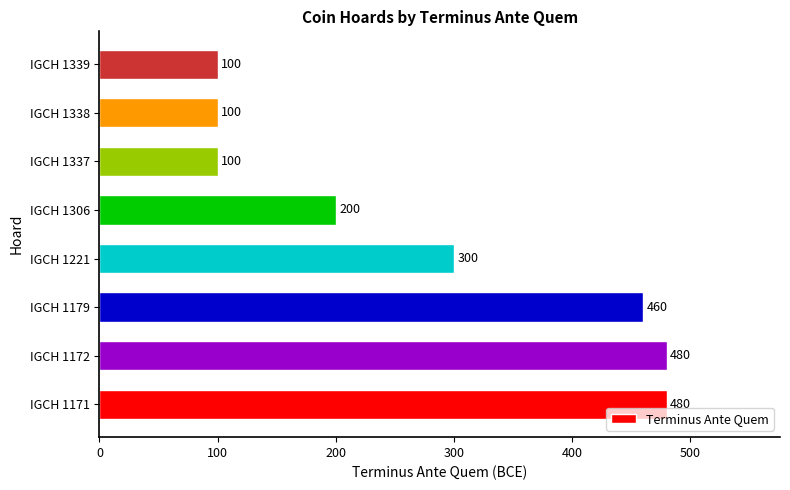

What is the sum of all values?

2220